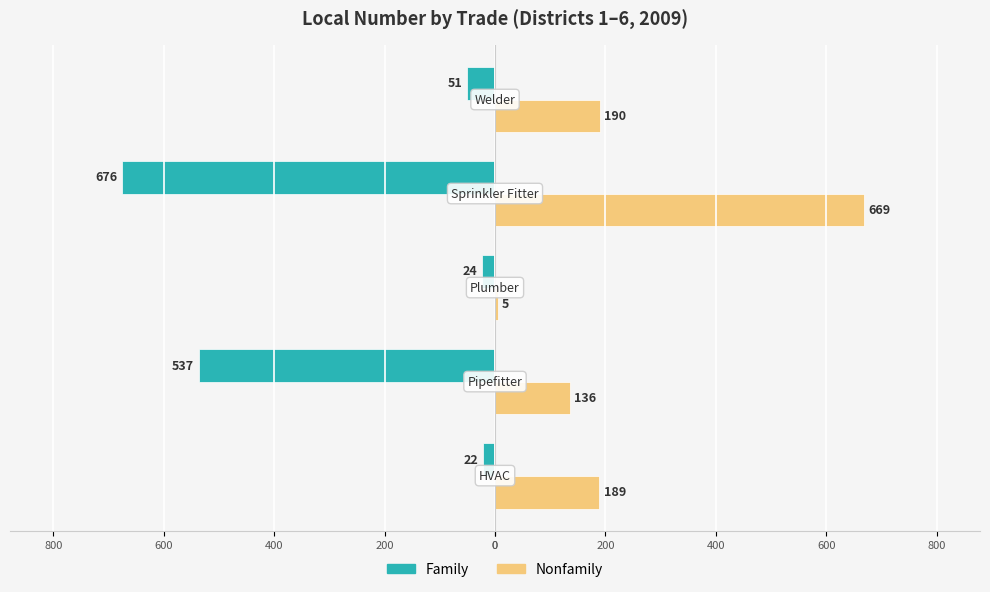

What is the sum of all Nonfamily values?

1189